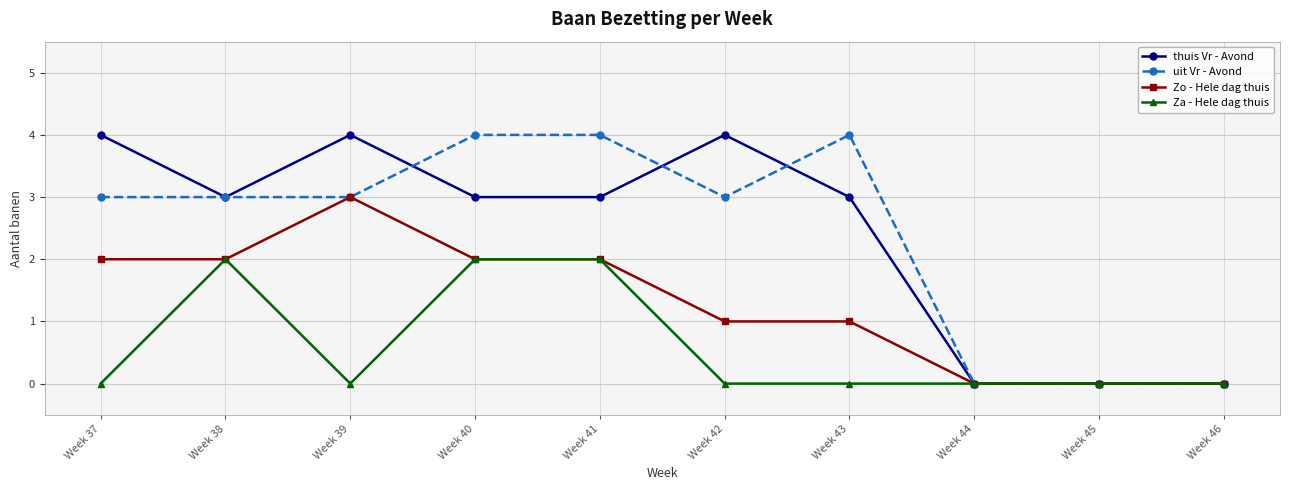

What is the difference between the maximum and minimum values in the uit Vr - Avond series?

4